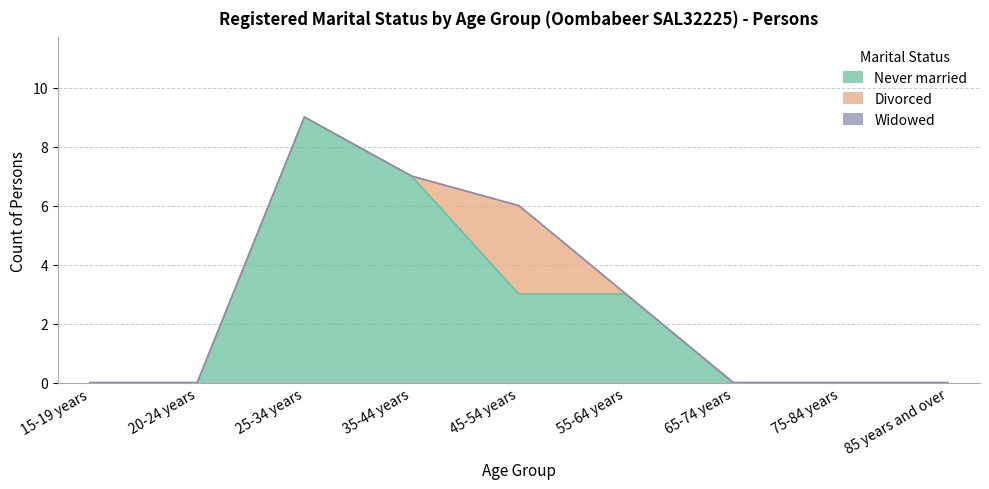

True or false: Never married and Divorced intersect in this chart.

False